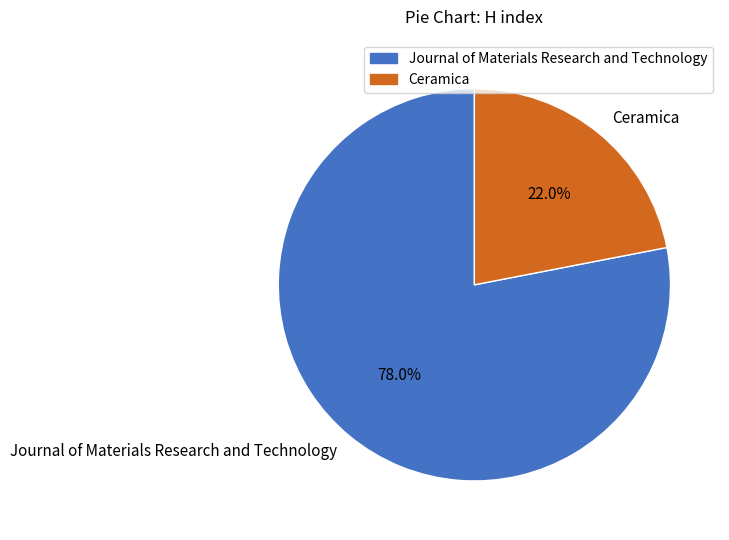

How many slices are in this pie chart?

2